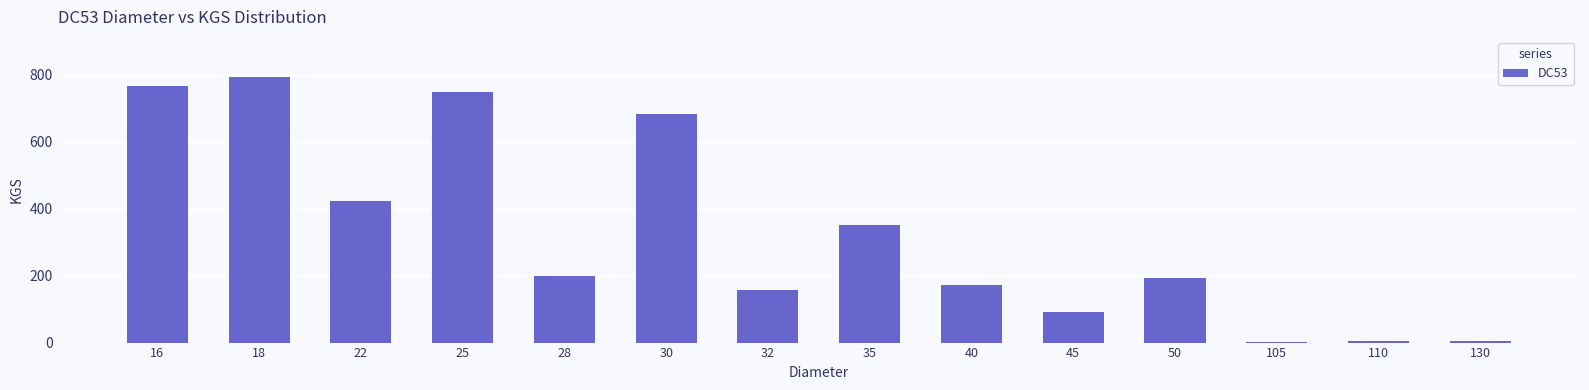

True or false: the data shows 747 at 25.

True